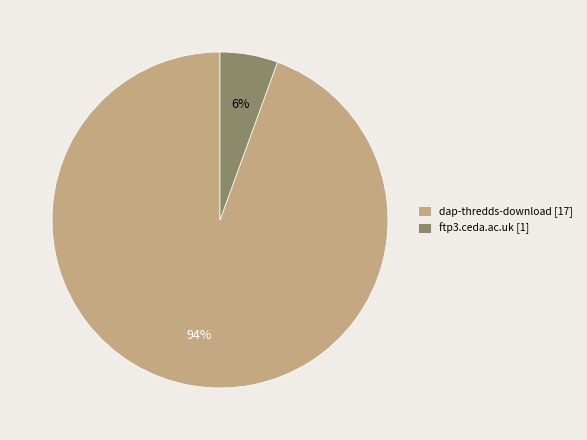

The ftp3.ceda.ac.uk slice represents 1% of the pie. True or false?

False